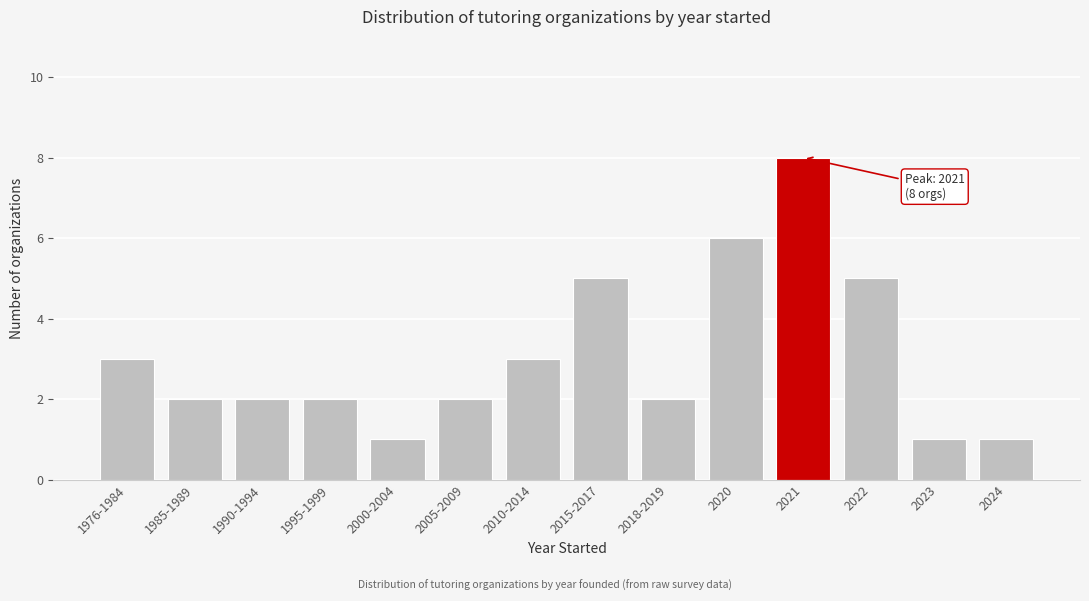

Reading left to right, list all the values displayed in this chart.

3	2	2	2	1	2	3	5	2	6	8	5	1	1